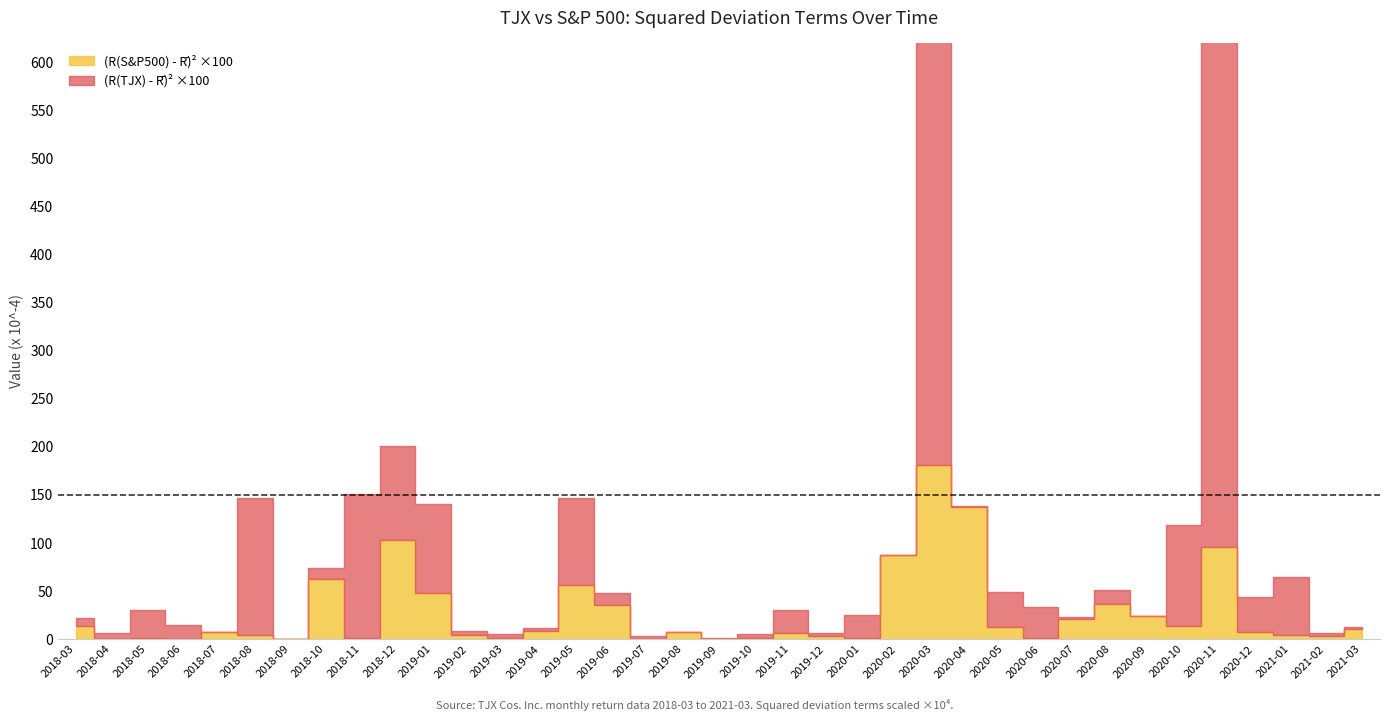

What is the highest value of the (R(TJX) - R_bar)^2 x100 series?

551.9